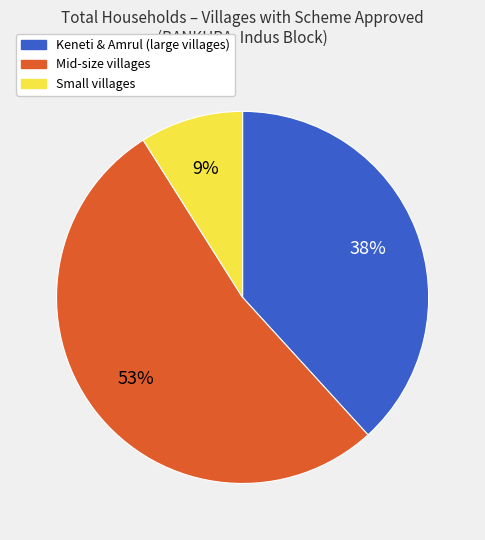

To the nearest percent, what is the difference between the largest and smallest slice percentages?

44%